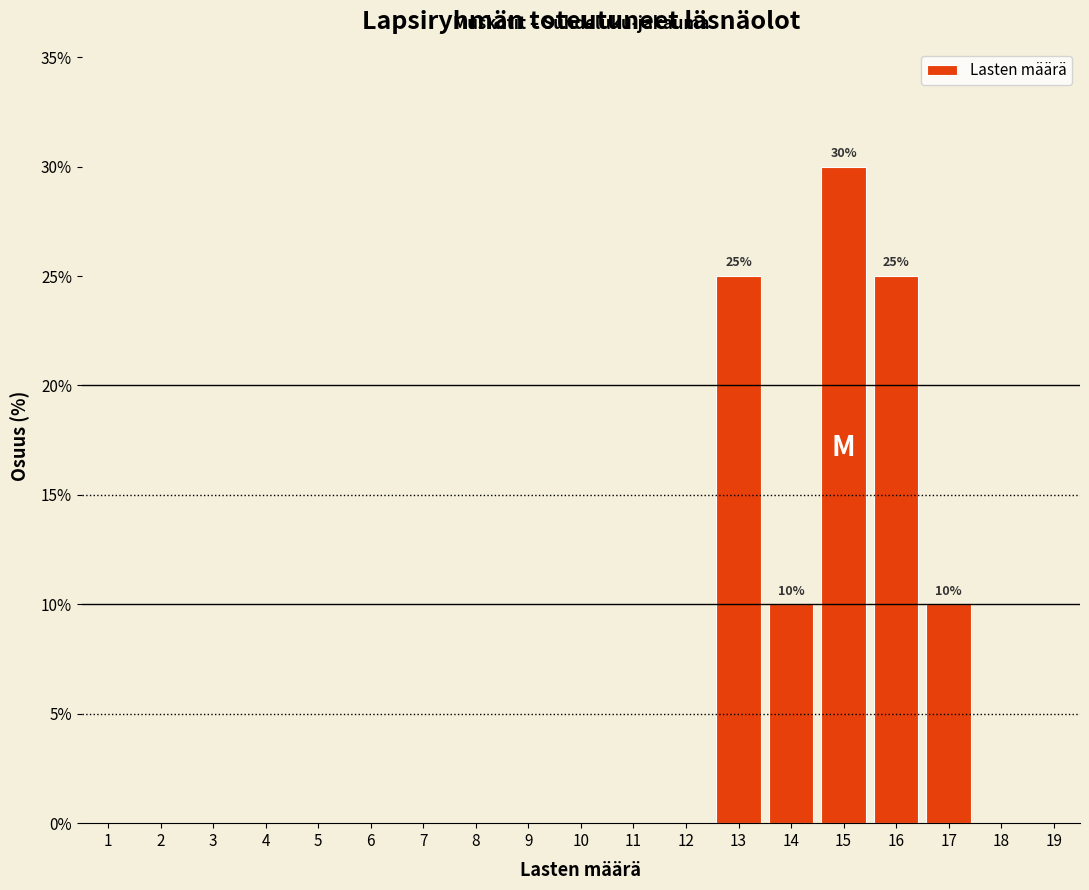

Which range on the x-axis has the tallest bar?

14.5 to 15.5